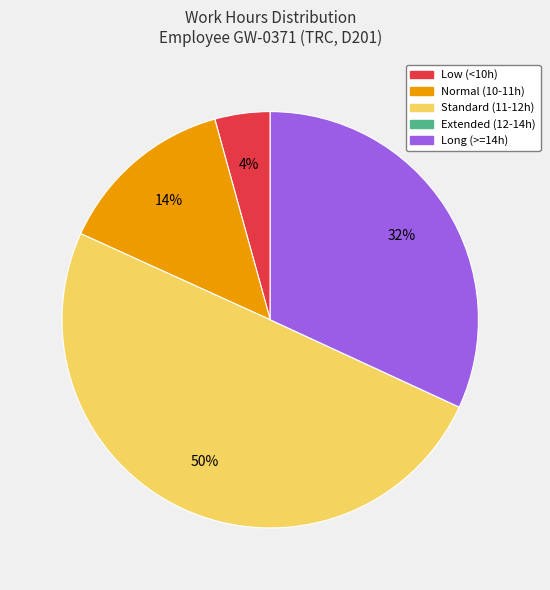

To the nearest percent, what is the difference between the largest and smallest slice percentages?

50%